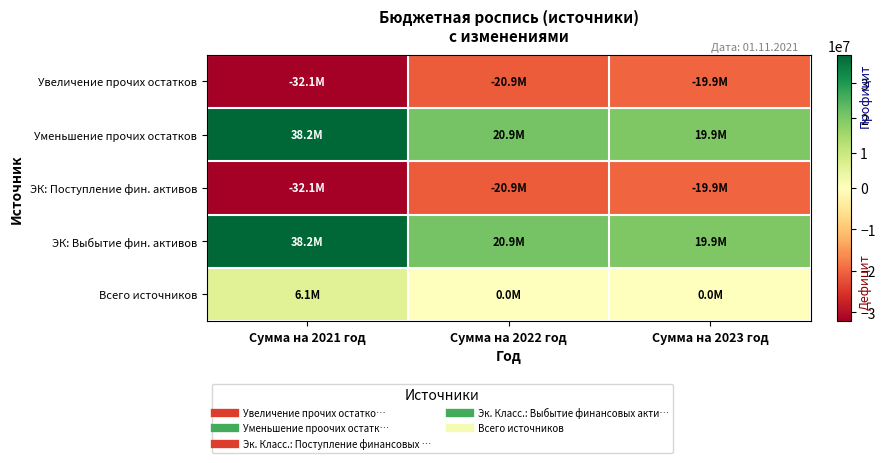

Which series changed the most between Сумма на 2022 год and Сумма на 2023 год?

Увеличение прочих остатков